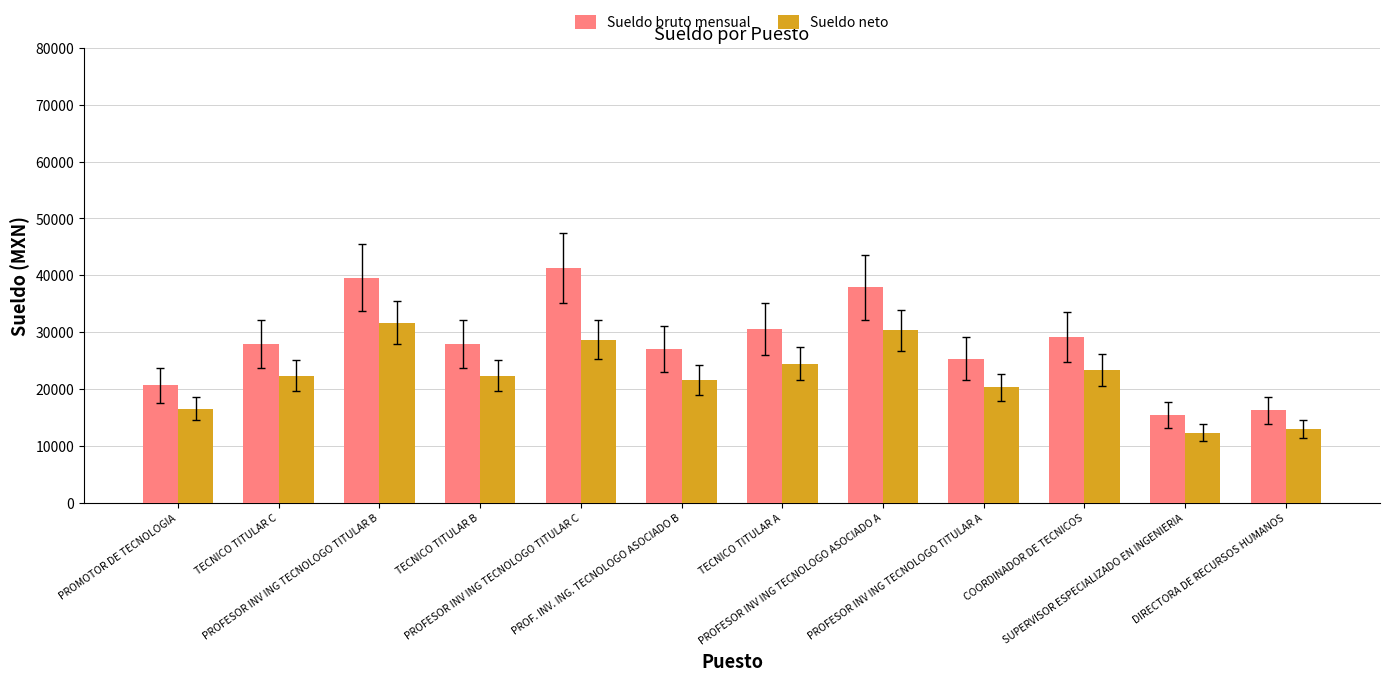

True or false: Sueldo bruto mensual has a value of 39581.1 at PROFESOR INV ING TECNOLOGO TITULAR B.

True